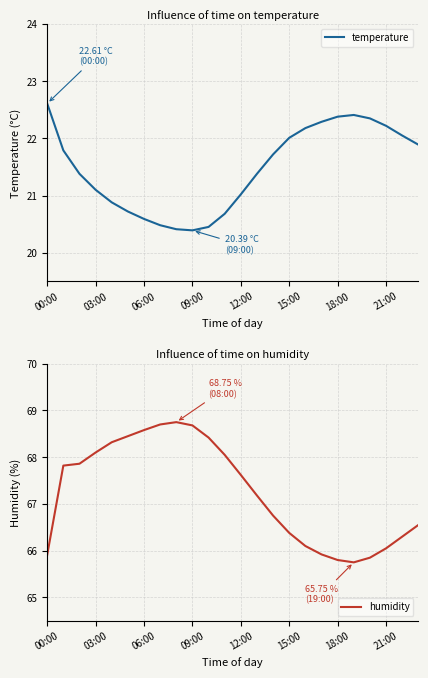

How many lines are shown in the chart?

2